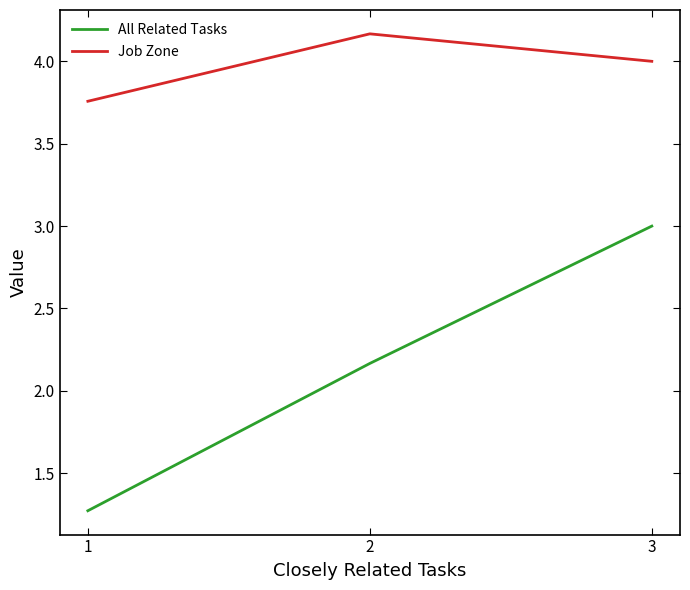

Which series has the largest total across all categories?

Job Zone